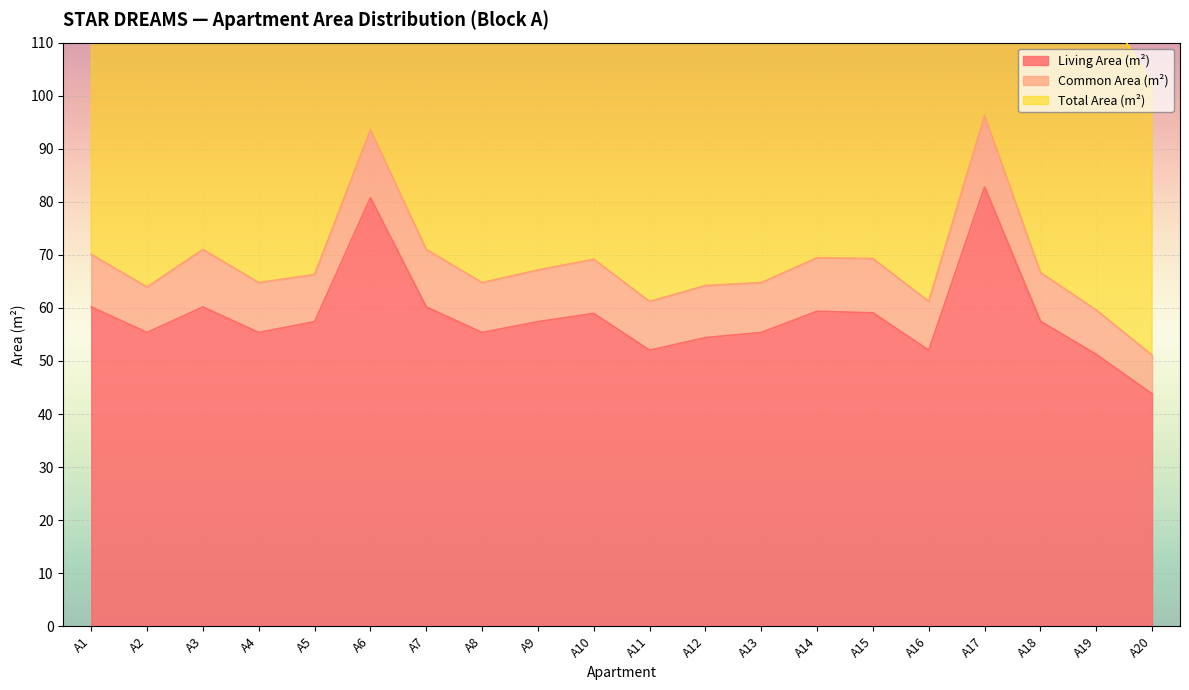

True or false: Total Area (m²) and Living Area (m²) intersect in this chart.

False